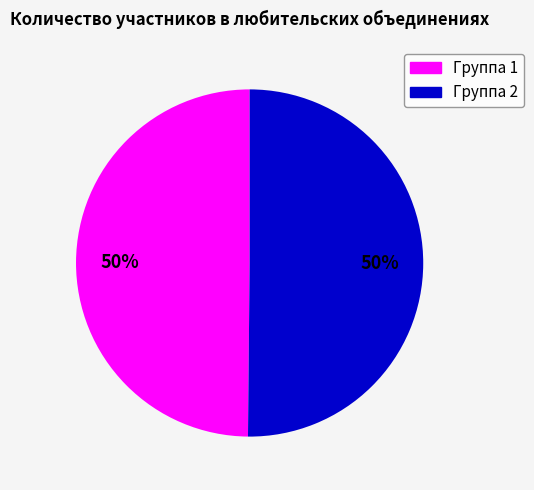

To the nearest percent, what is the average slice percentage?

50%